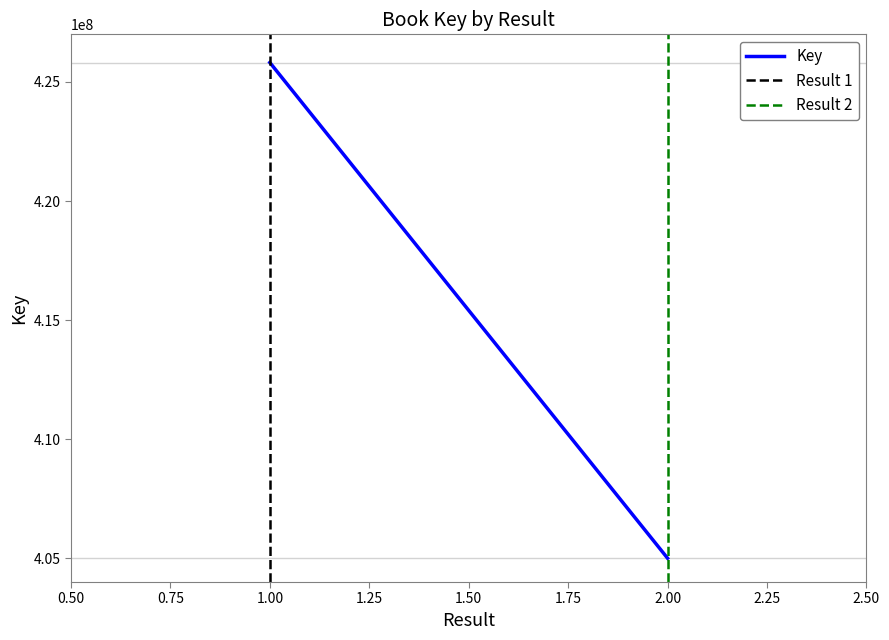

Rank the series at 0.50 from lowest to highest value.

Result 1, Result 2, Key